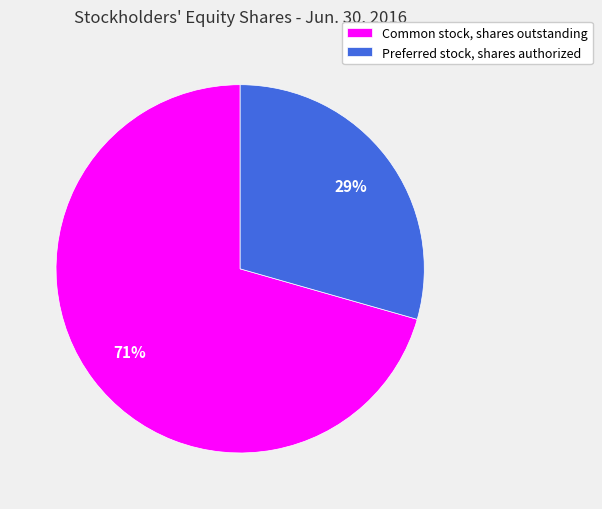

Is it true that Common stock, shares outstanding is 71% of the pie?

True